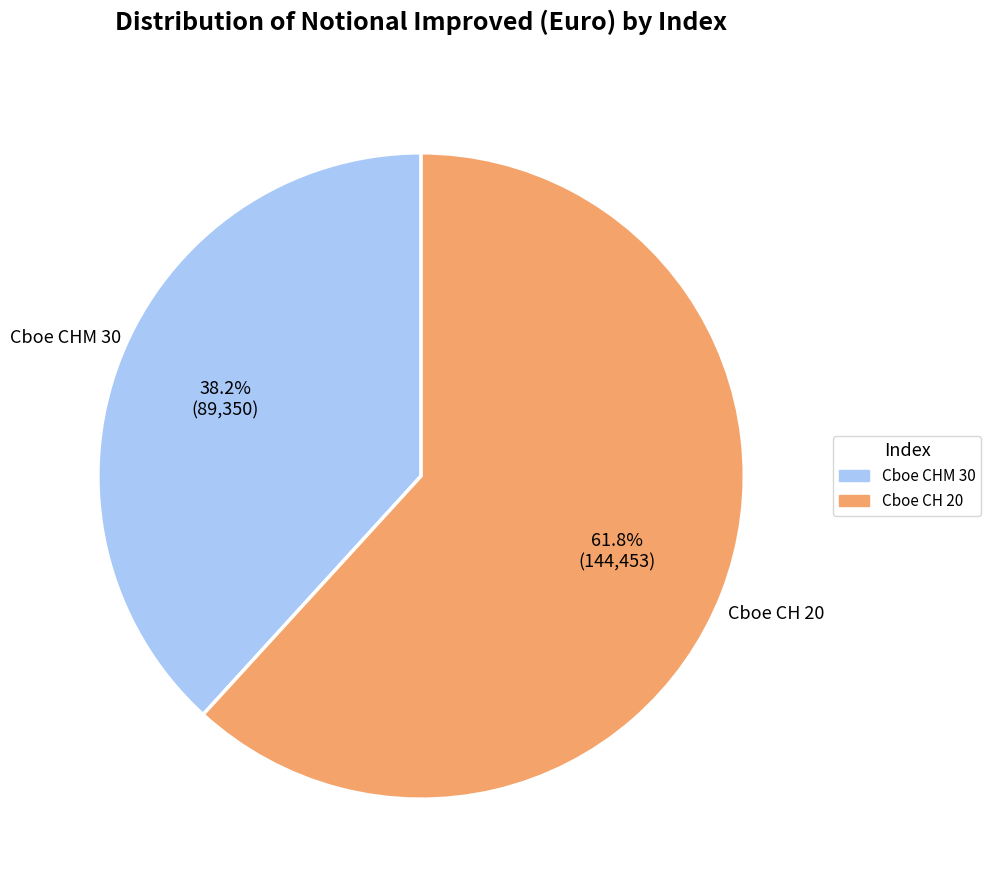

Count the number of slices in the pie.

2